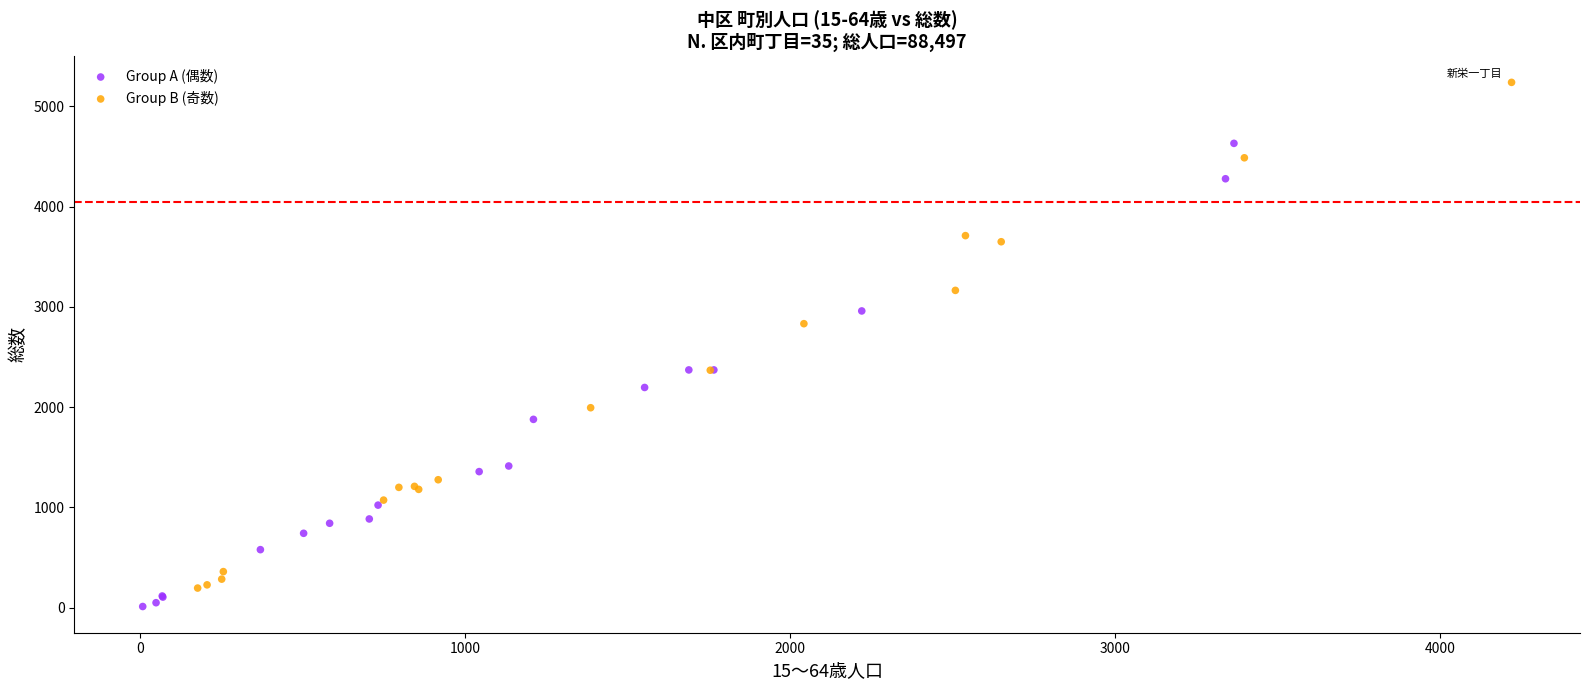

Which series contains the lowest Y value?

Group A (偶数)